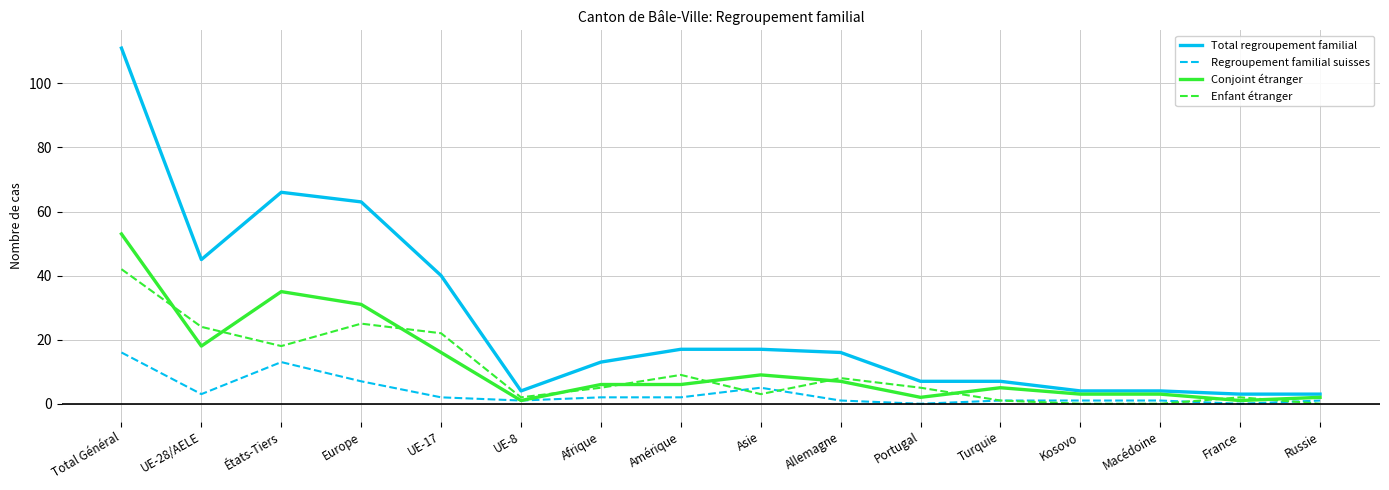

Which series has the widest spread of values?

Total regroupement familial